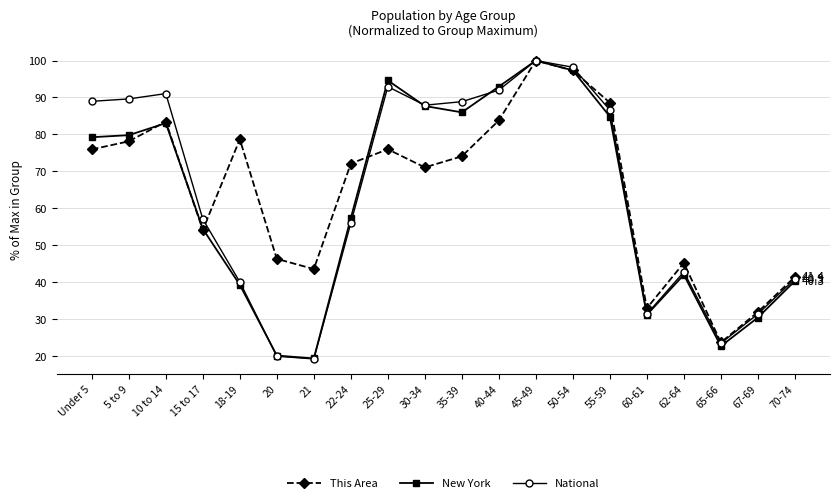

What is the total value across all series at 18-19?

157.9